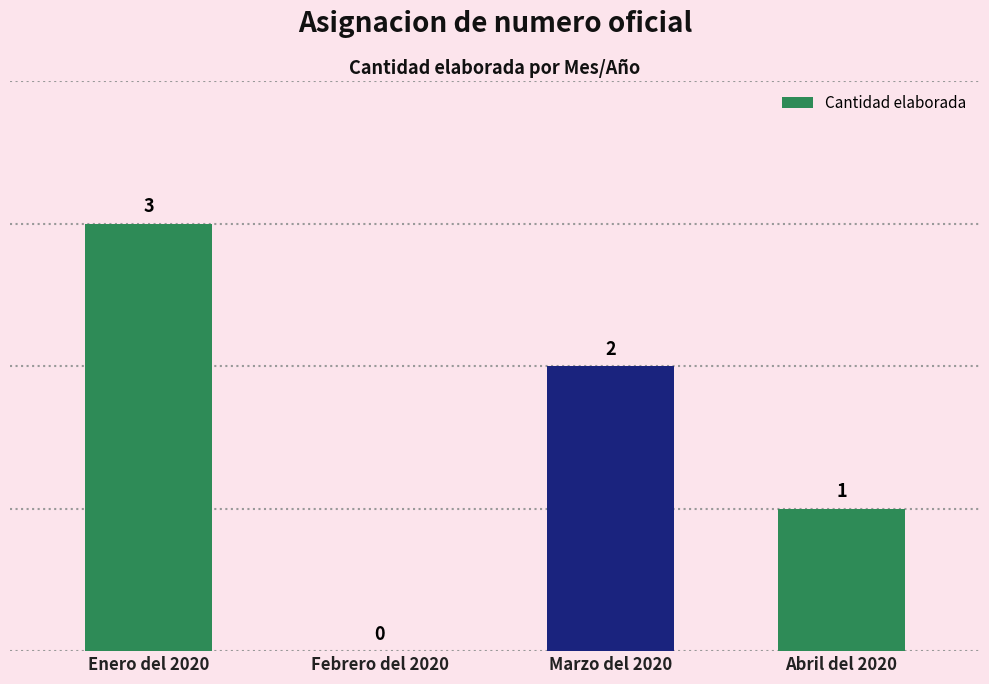

How many series are shown in this chart?

1